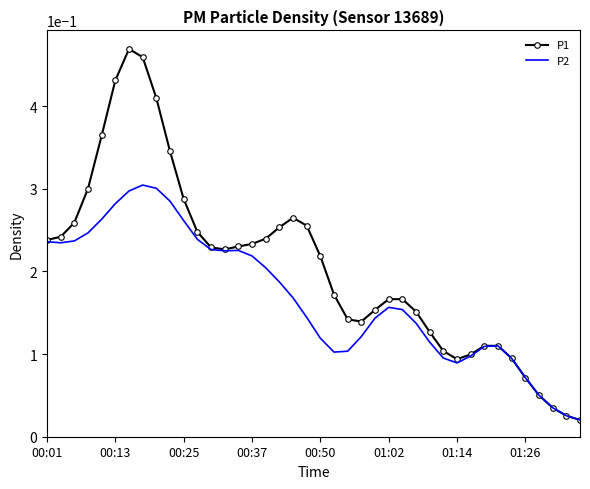

Rank the series by their maximum value, from highest to lowest.

P1, P2